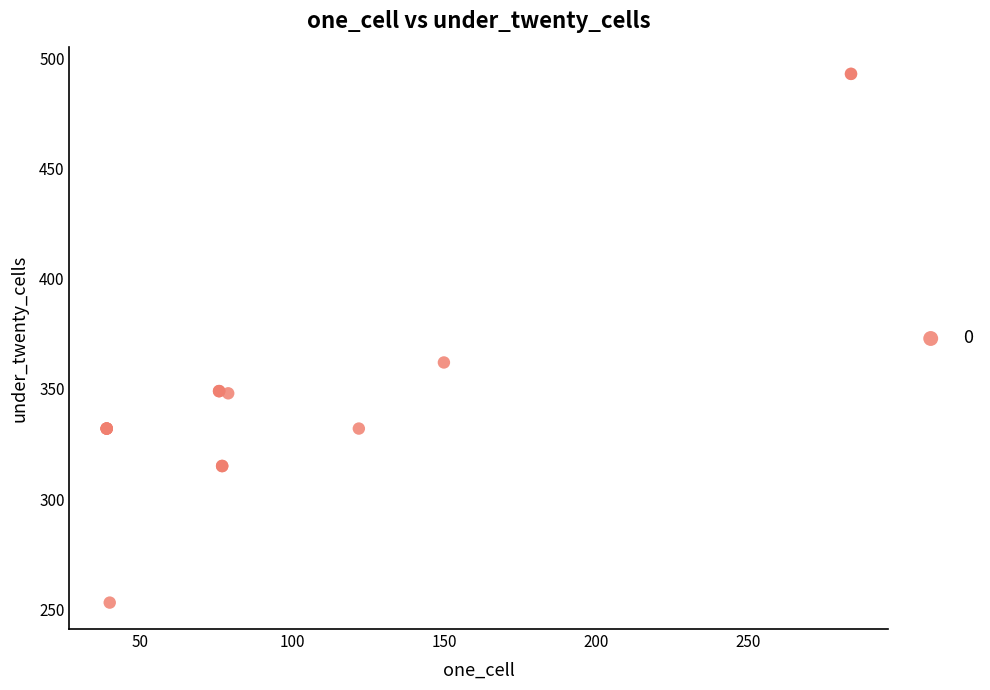

What Y value in the scatter plot is closest to 373?

362